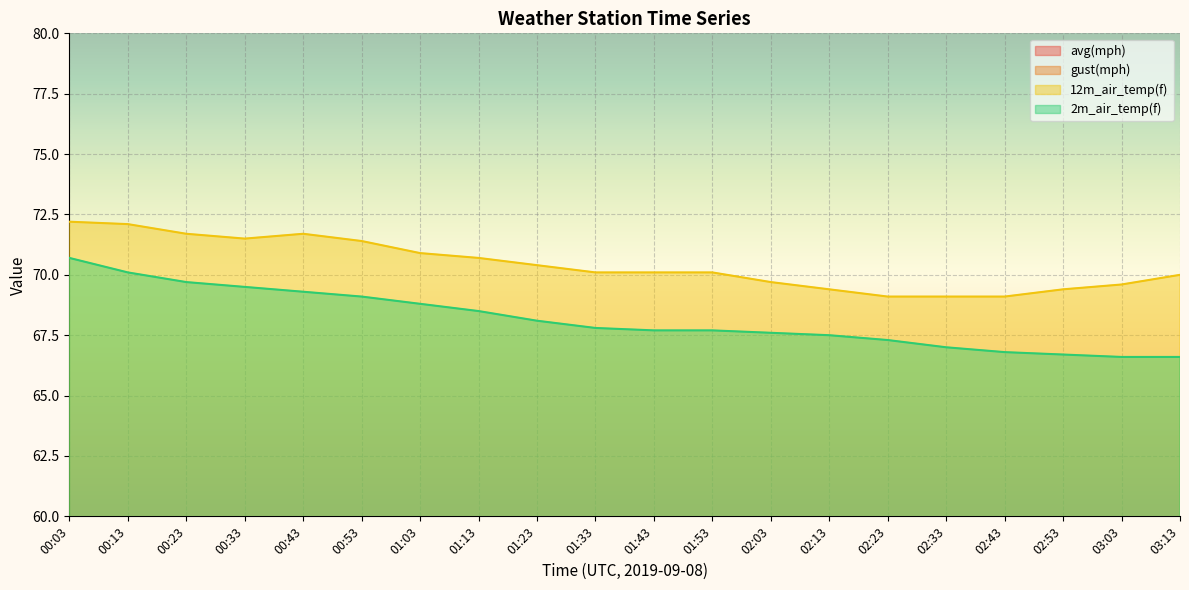

What is the label of the 11th point from the left?

01:43